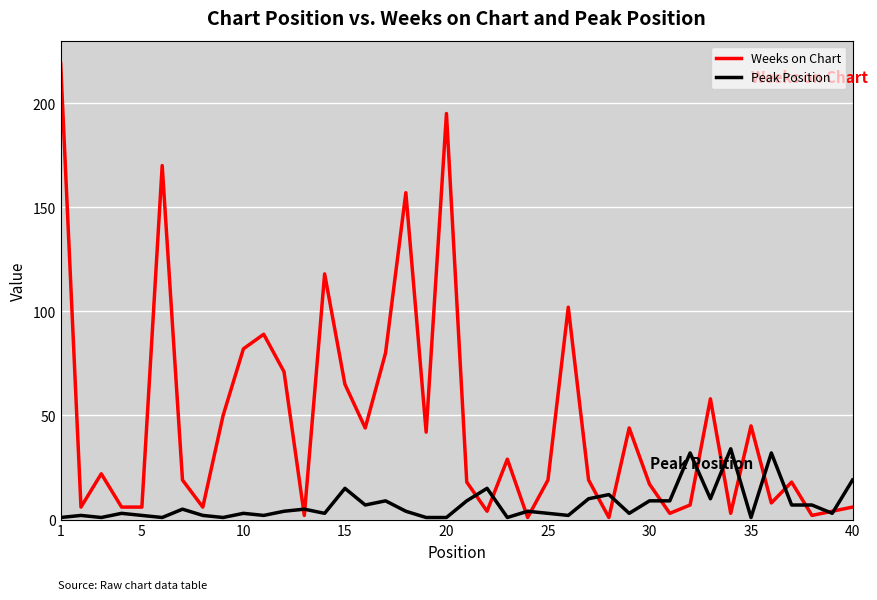

Which series has the widest spread of values?

Weeks on Chart